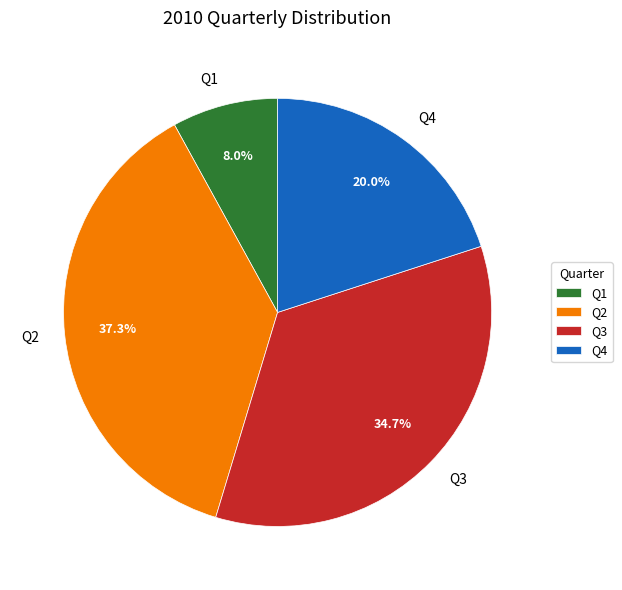

Which category has the biggest portion of the pie?

Q2